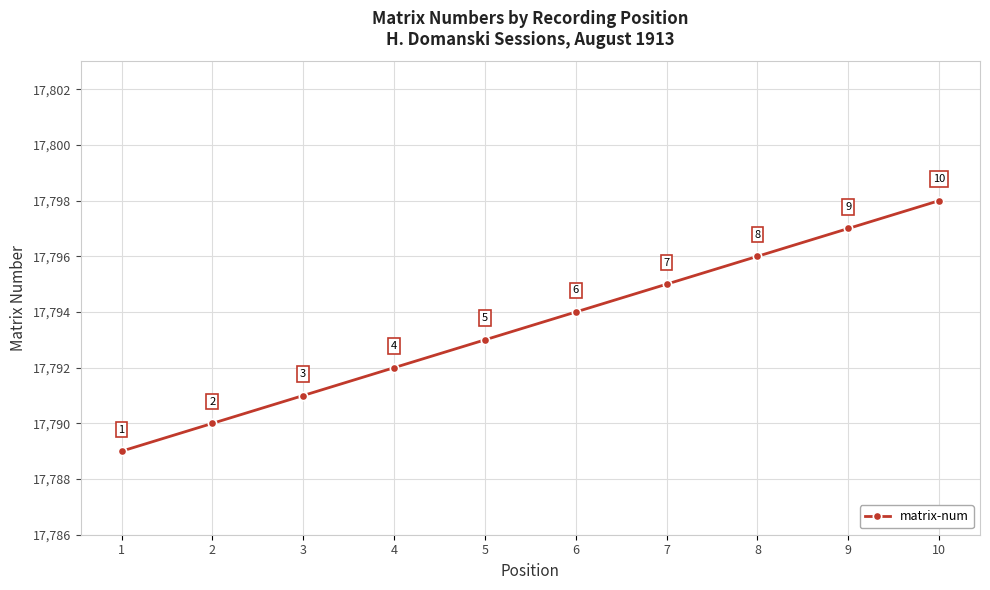

Reading left to right, list all the values displayed in this chart.

17789	17790	17791	17792	17793	17794	17795	17796	17797	17798